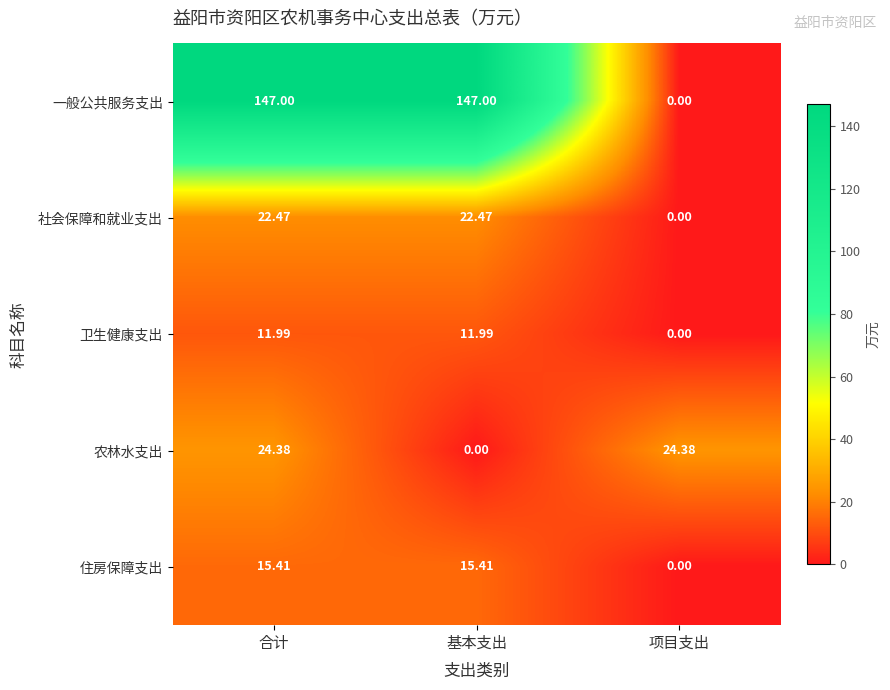

Where is 住房保障支出 nearest to the value 7?

项目支出